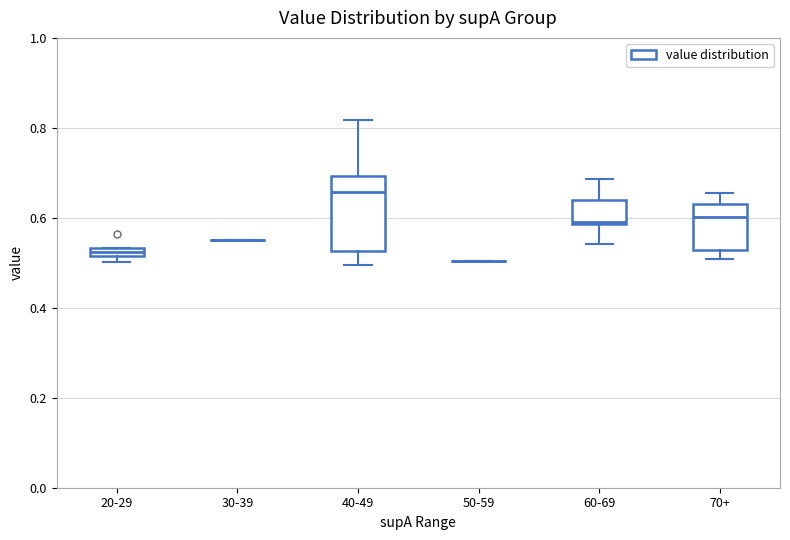

Which box is the tallest, from its lower edge to its upper edge?

40-49